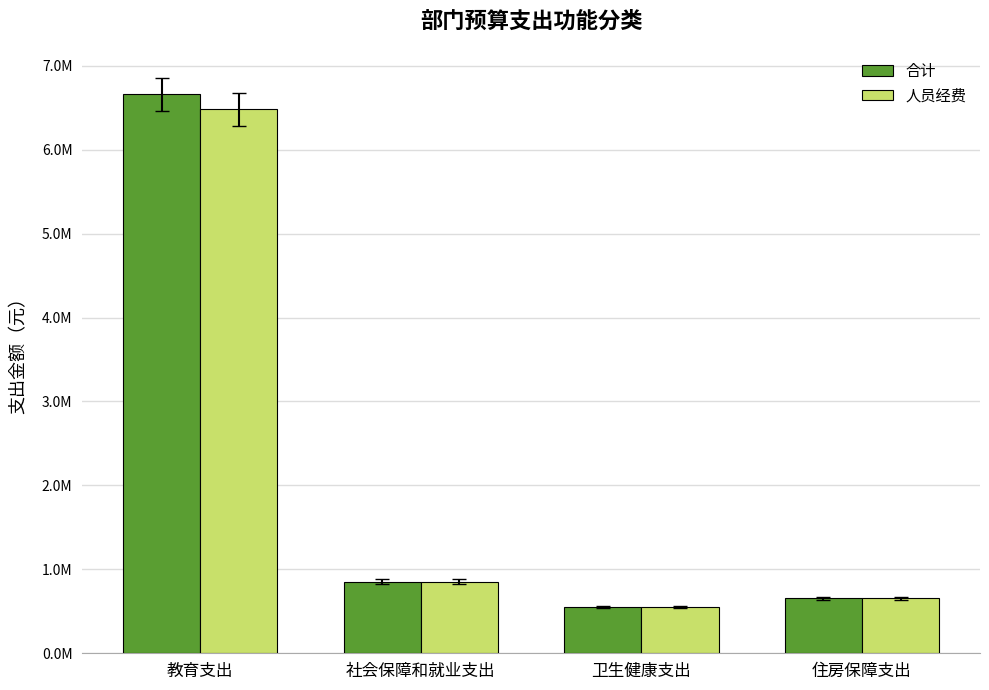

Reading left to right, extract all data points from this chart.

合计: 6659199.2	854185.0	550723.5	655795.0
人员经费: 6479925.2	854185.0	550723.5	655795.0